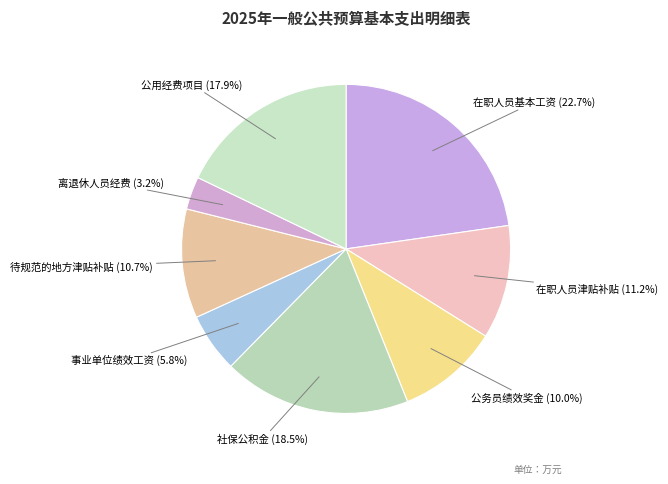

True or false: 公务员绩效奖金 accounts for 10% of the total.

True